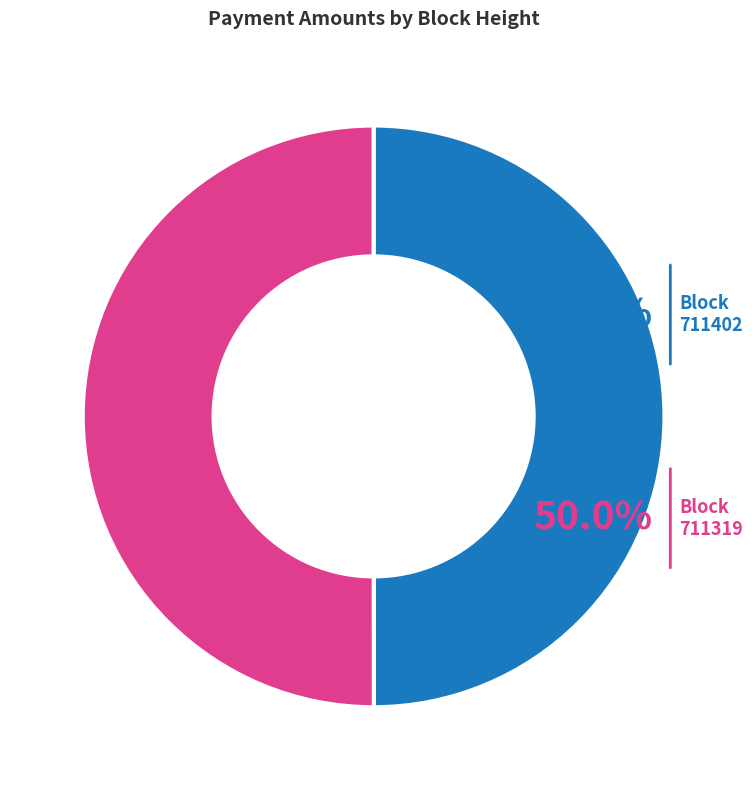

To the nearest percent, what is the average slice percentage?

50%